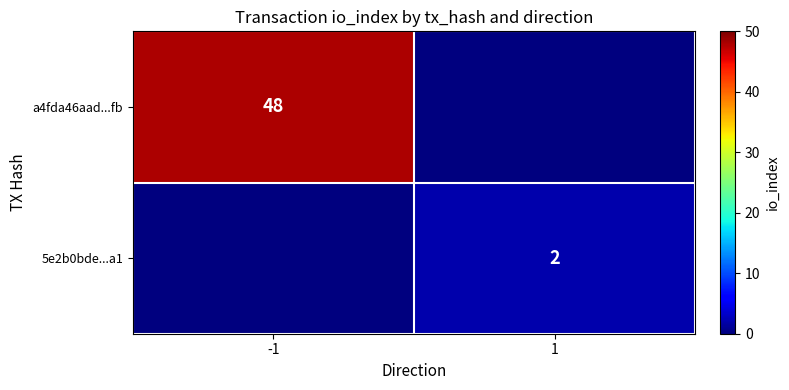

The value of a4fda46aad...fb at -1 is 12. True or false?

False